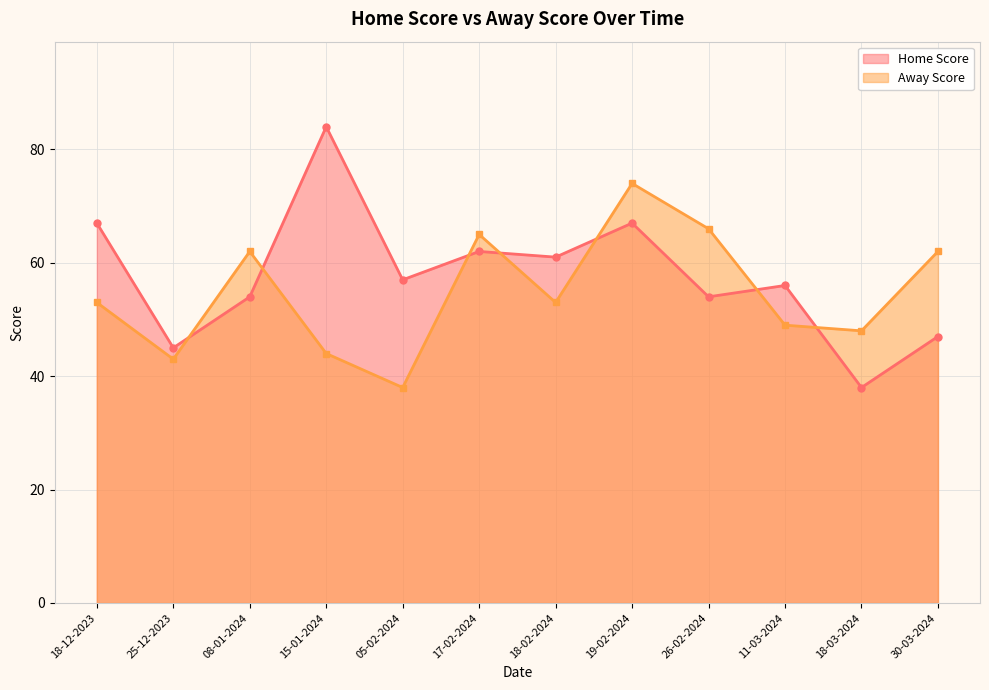

At which category does Home Score reach its first local valley?

25-12-2023